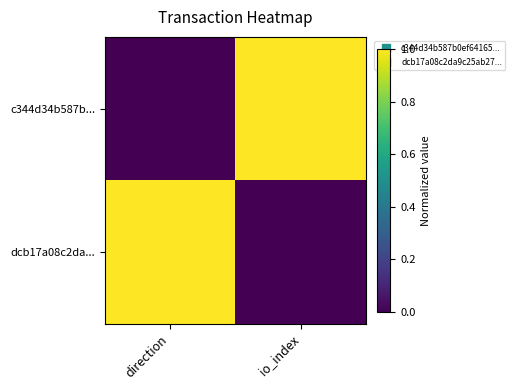

Which series has the widest spread of values?

c344d34b587b...